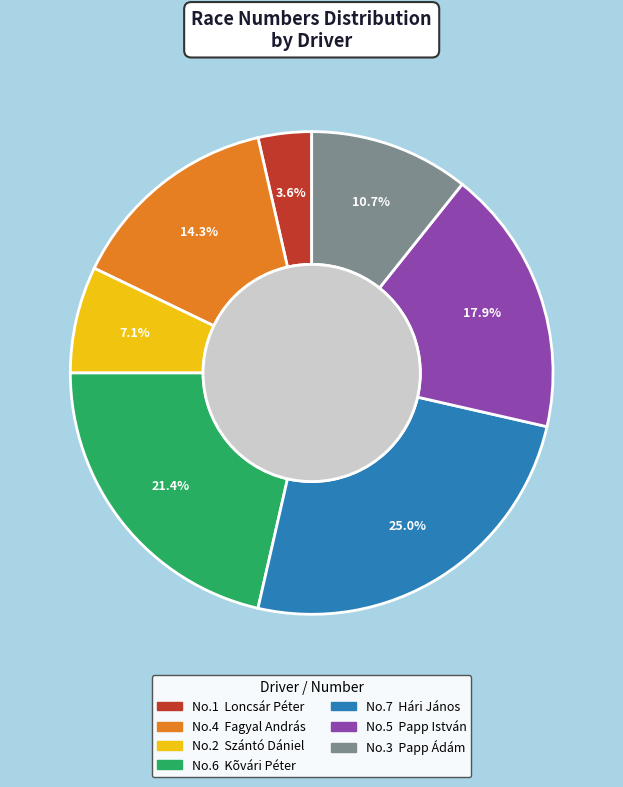

Is there a majority slice in this chart?

No